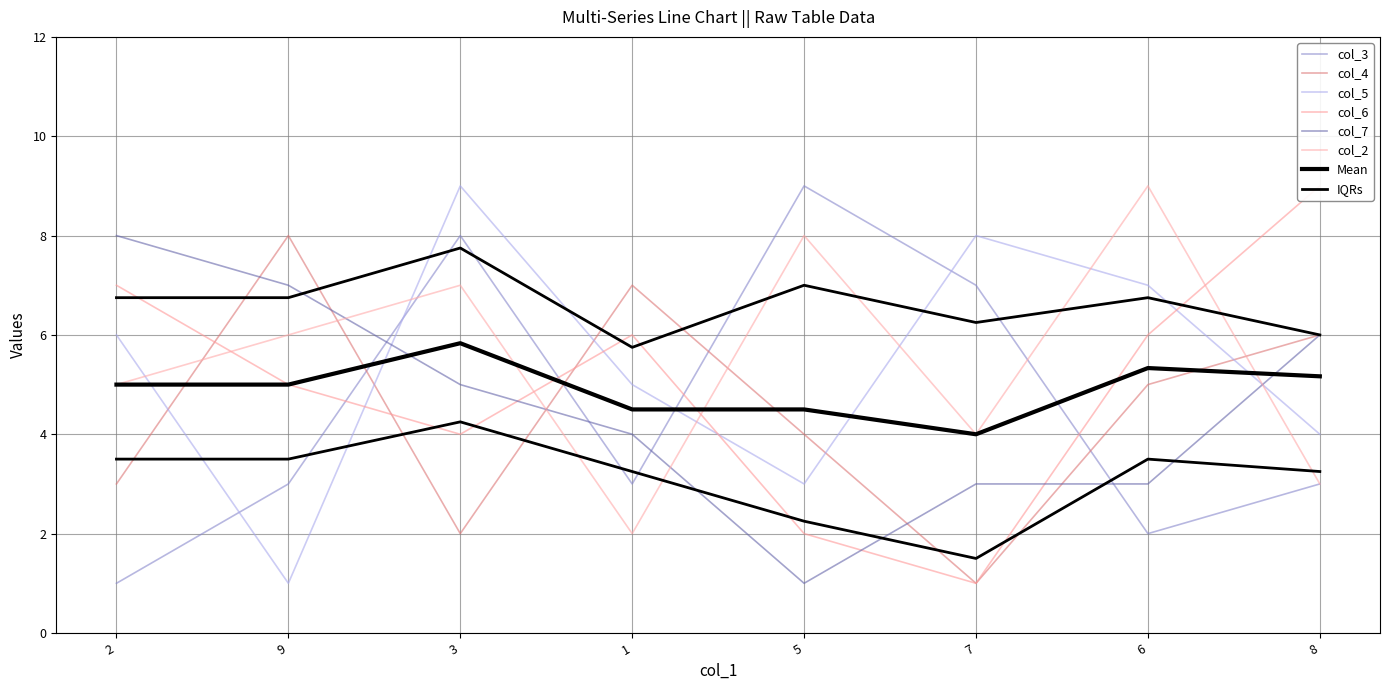

How many values in the col_2 series are below 6?

4